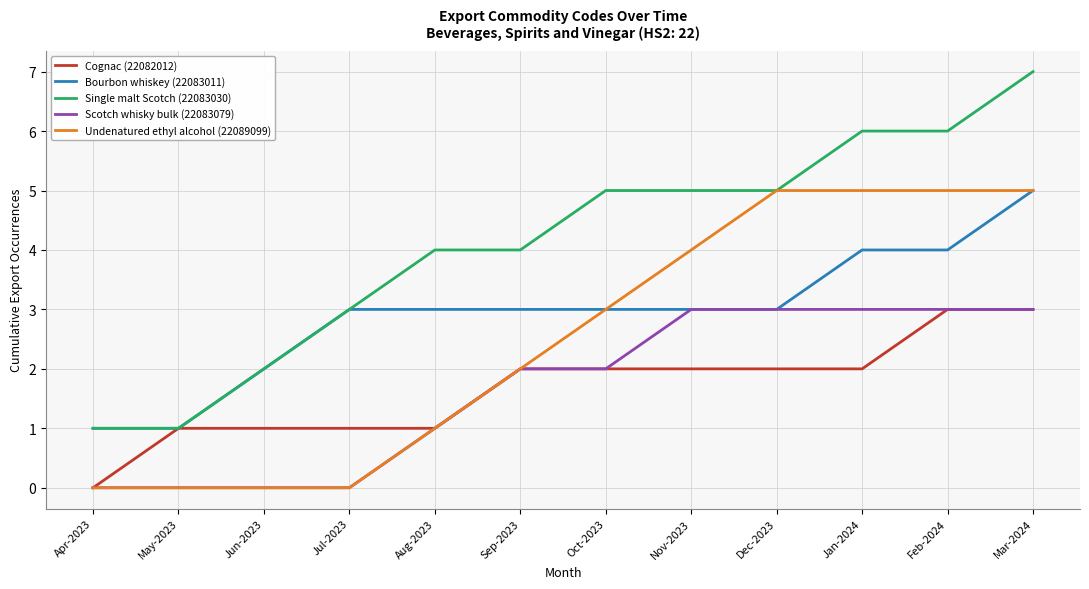

Does the chart display data point markers on the line(s)?

No